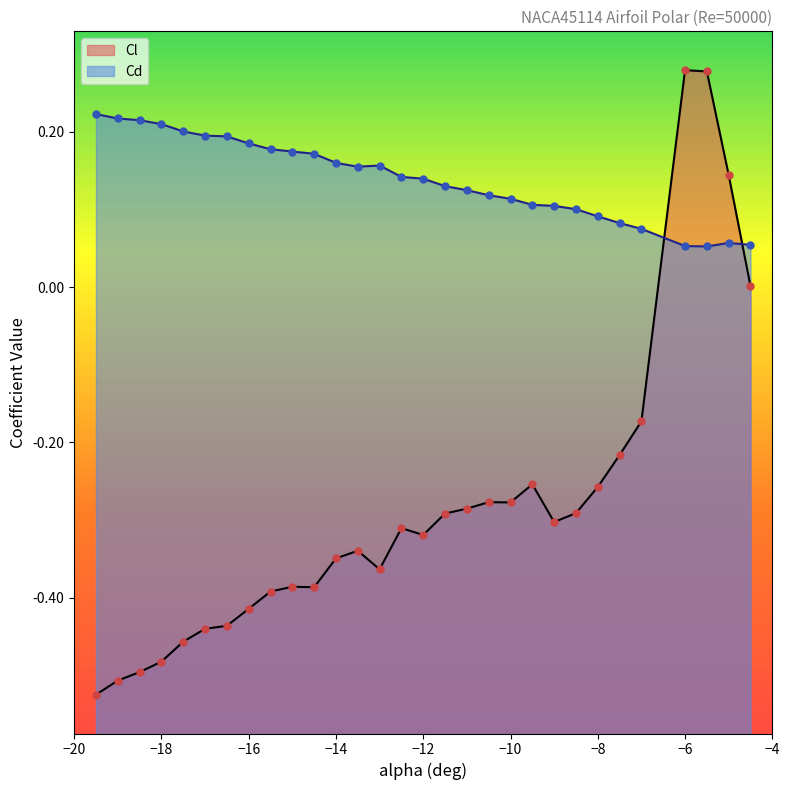

Which series has the widest spread of Y values?

Cl